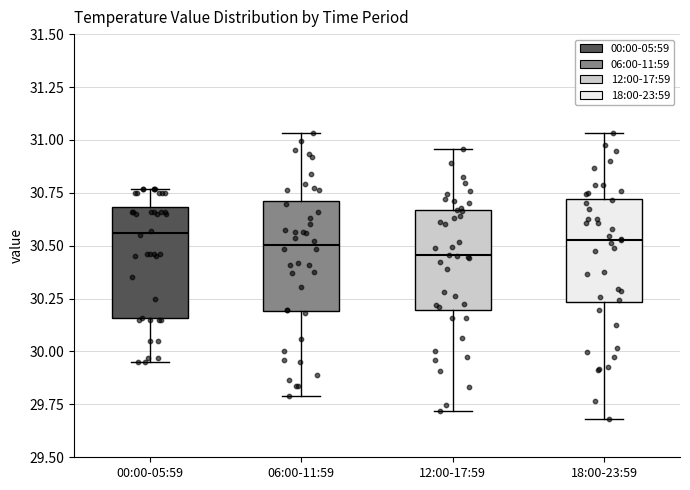

Reading left to right, read every box against the y-axis: the position of its median line, the range the box covers, and the ends of its whiskers. The values are not printed on the chart, so give them approximately, as read against the axis.

00:00-05:59: median 30.55, box 30.15 to 30.70, whiskers 29.95 to 30.75
06:00-11:59: median 30.50, box 30.20 to 30.70, whiskers 29.80 to 31.05
12:00-17:59: median 30.45, box 30.20 to 30.65, whiskers 29.70 to 30.95
18:00-23:59: median 30.55, box 30.25 to 30.70, whiskers 29.70 to 31.05